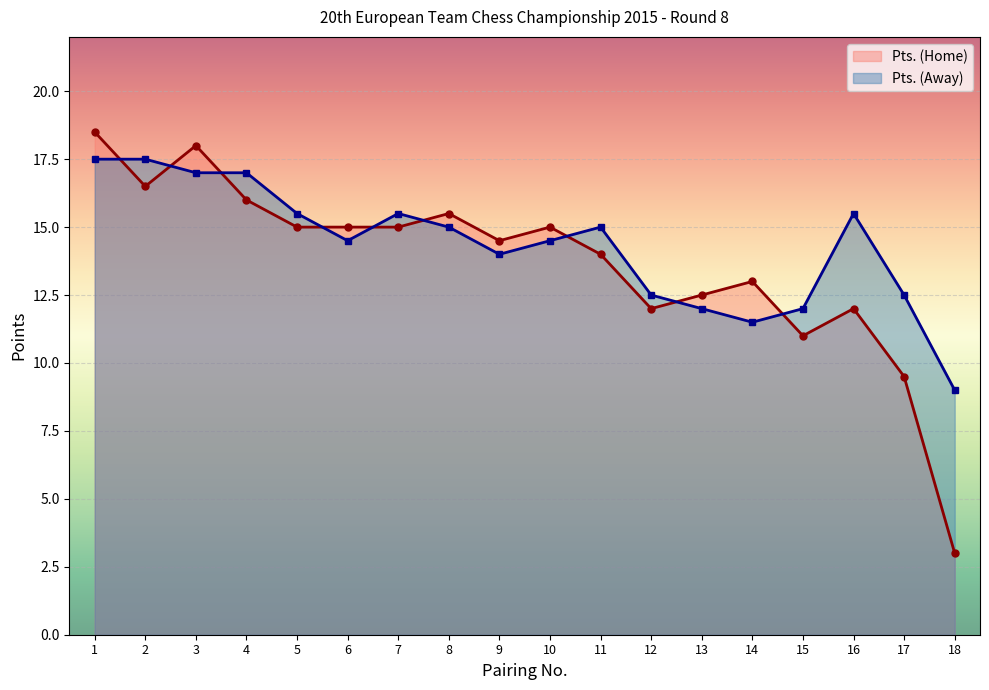

What is the minimum value for Pts. (Home)?

3.0